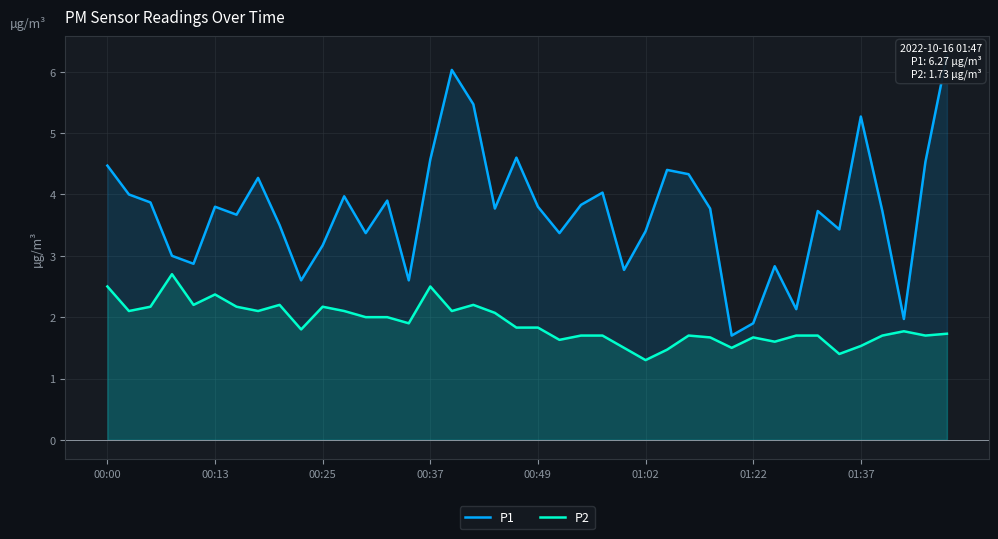

True or false: P1 has more than 1 interior local peaks.

True